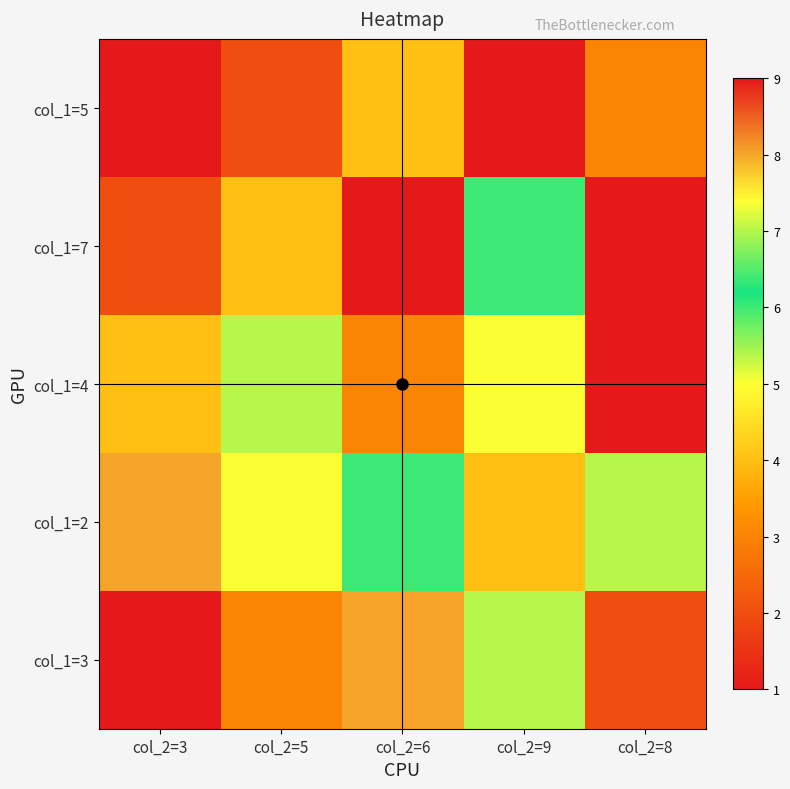

At which category does the chart reach its minimum across all series?

col_2=9